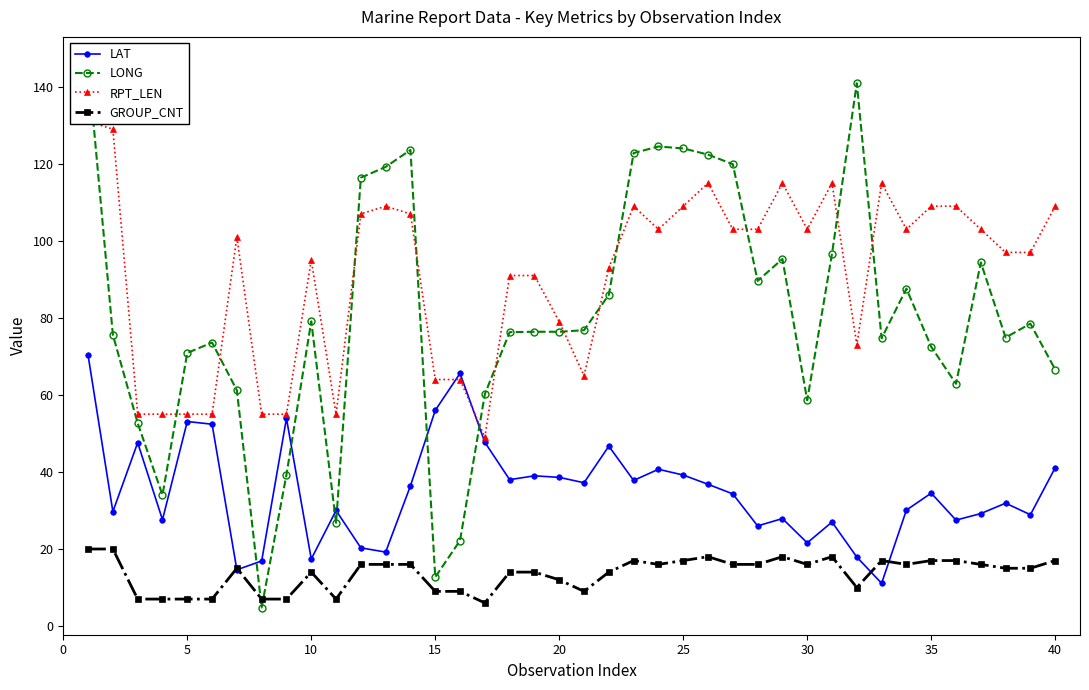

Does the chart have visible grid lines?

No